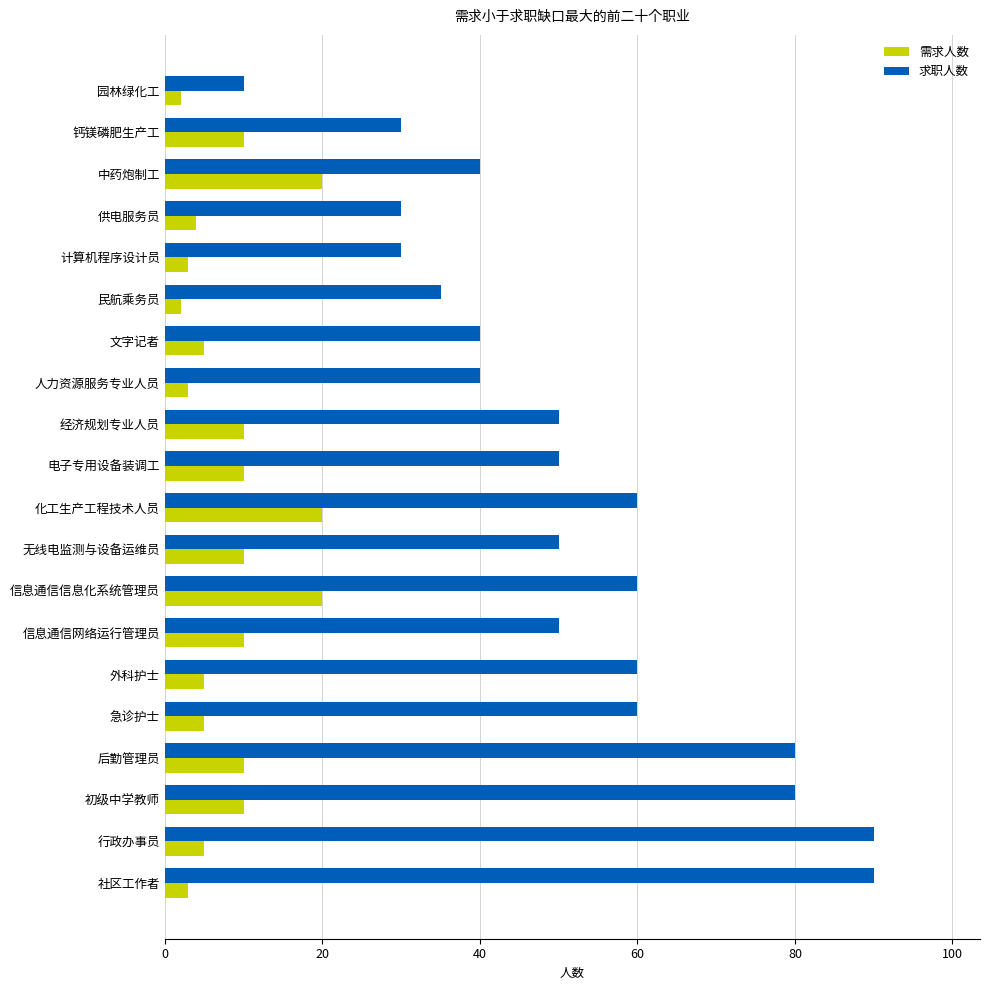

Is it true that 求职人数 equals 80 at 初级中学教师?

True